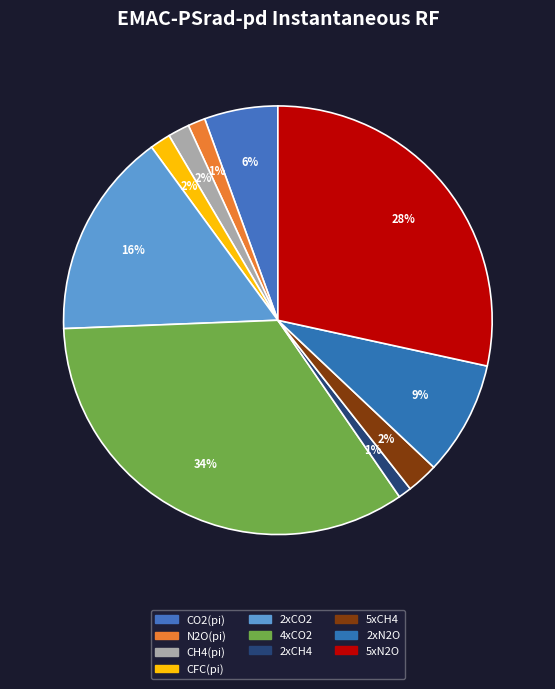

Count the number of slices in the pie.

10